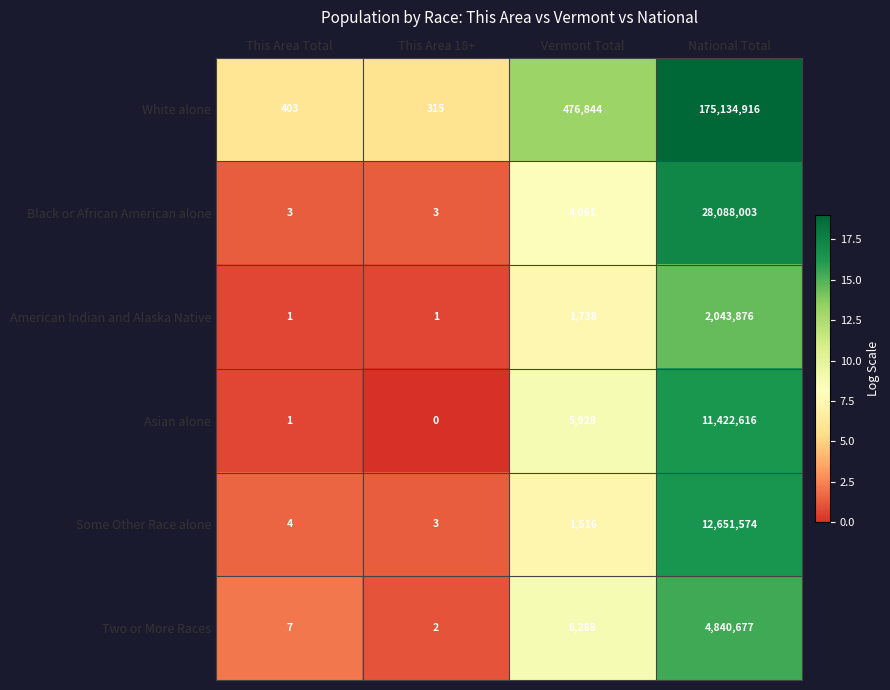

Is it true that Black or African American alone equals 5 at This Area 18+?

False